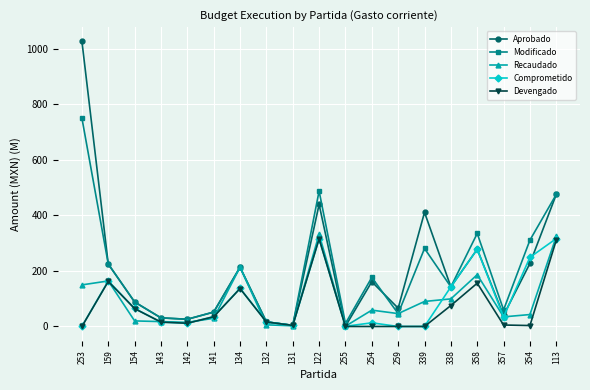

Count the number of data series in this chart.

5